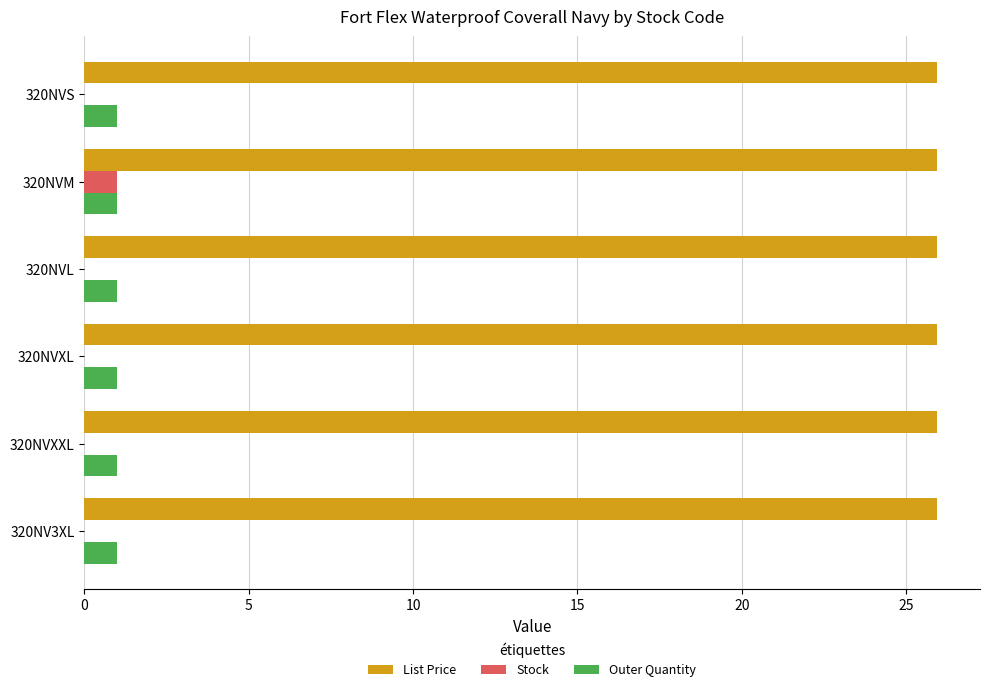

Is it true that List Price equals 25.9 at 320NV3XL?

True